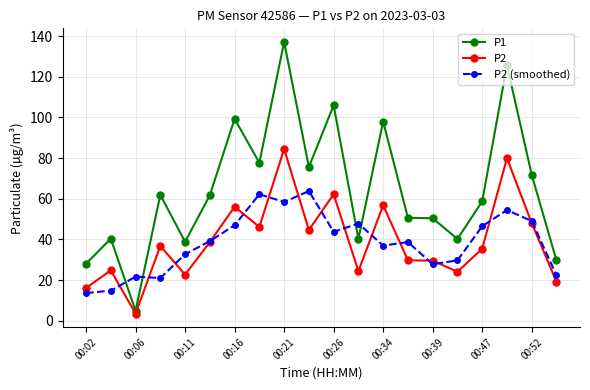

List the series in order of their peak value, lowest first.

P2 (smoothed), P2, P1